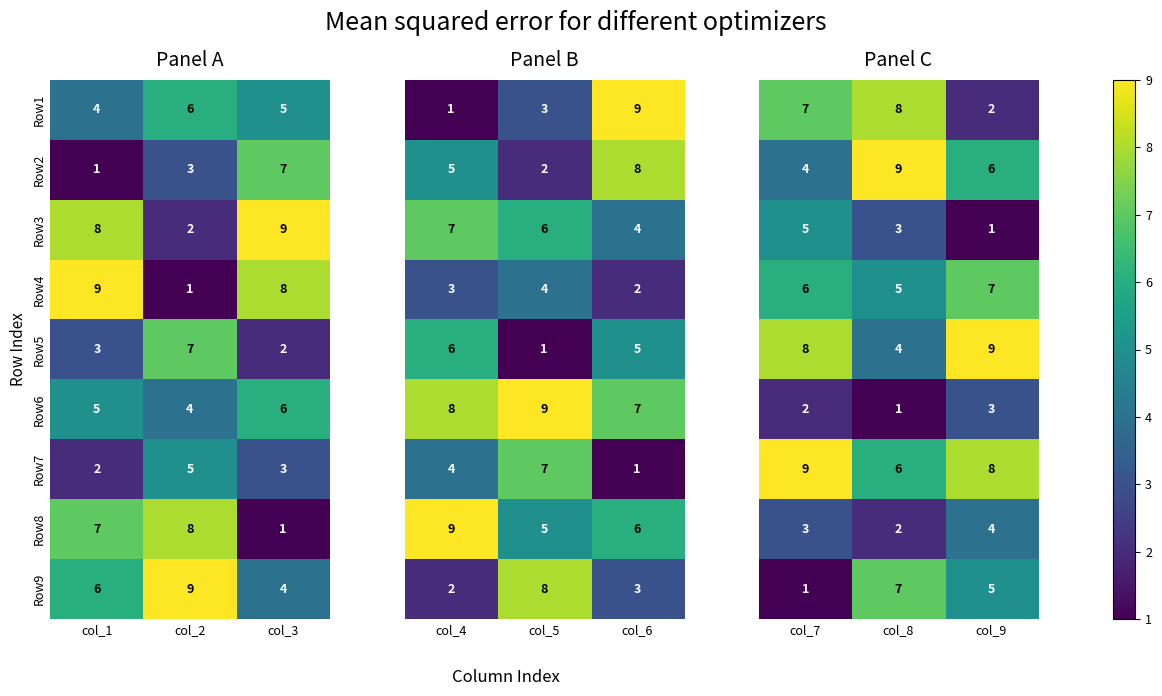

Rank the categories by Row2 value from lowest to highest.

col_1, col_2, col_3